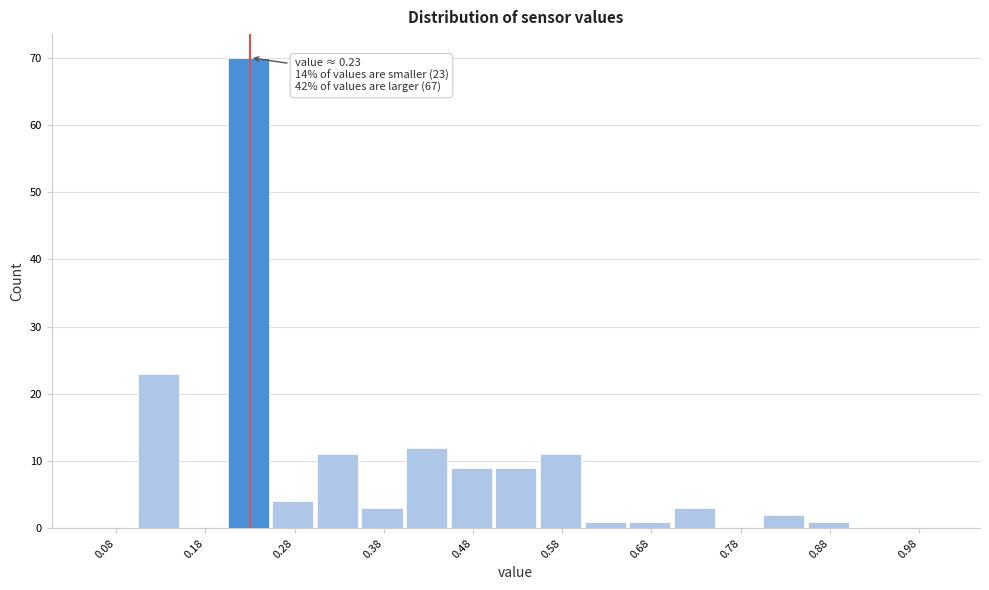

Over which range of the x-axis is the bar tallest?

0.20 to 0.25